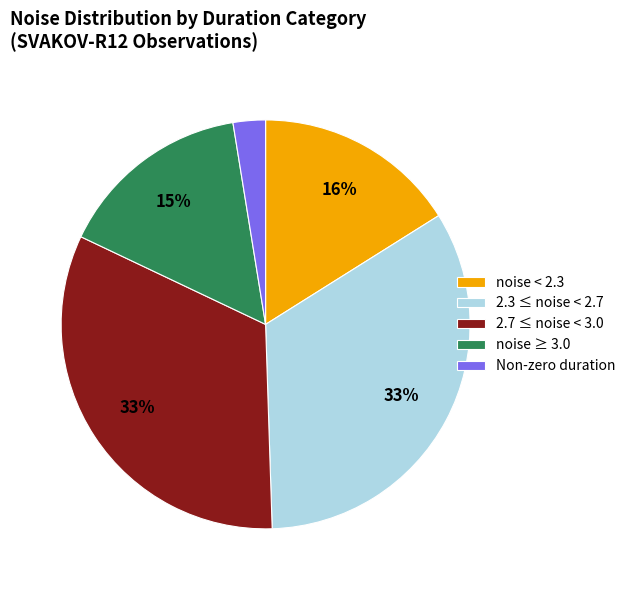

Which slice is the smallest?

Non-zero duration